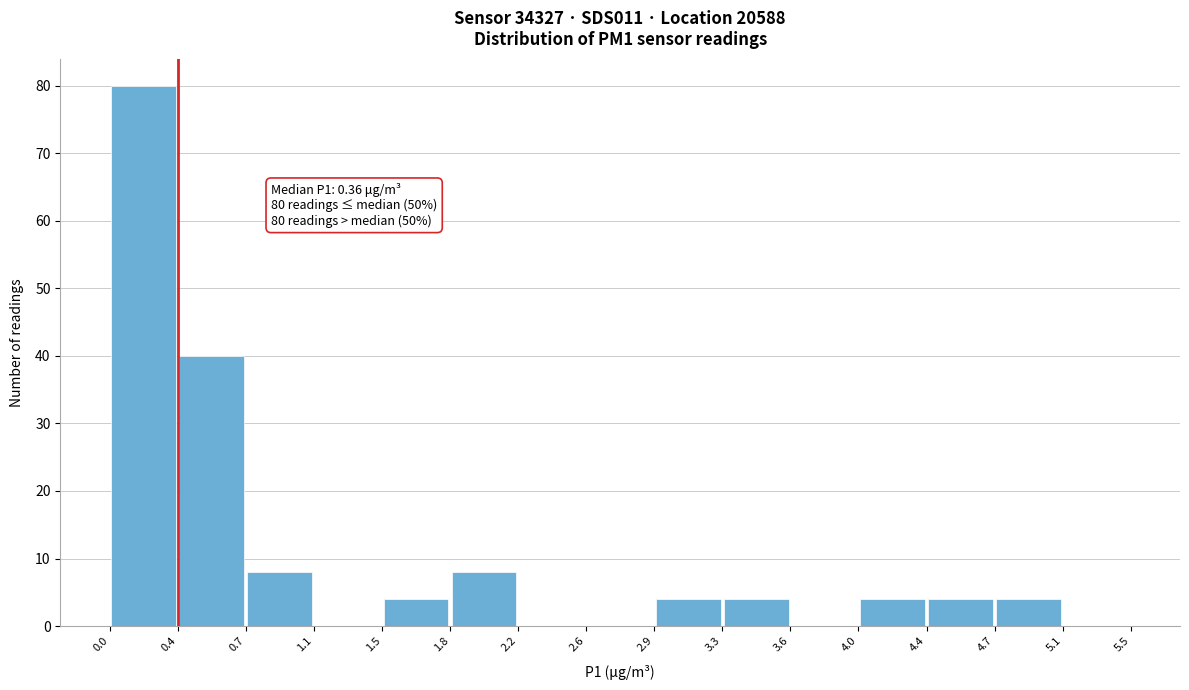

Over which range of the x-axis is the bar tallest?

0.0 to 0.4